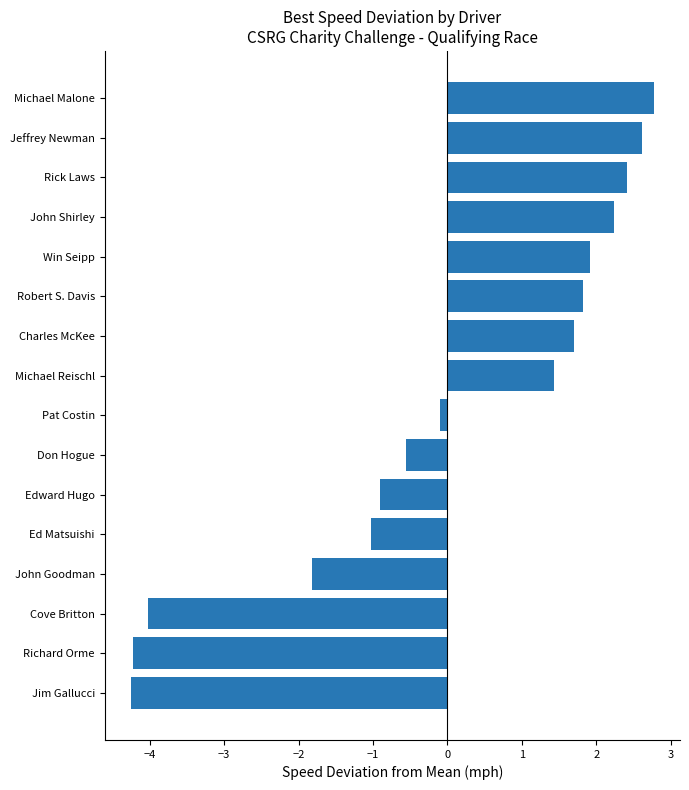

What is the sum of the values at Richard Orme and Michael Reischl?

-2.8